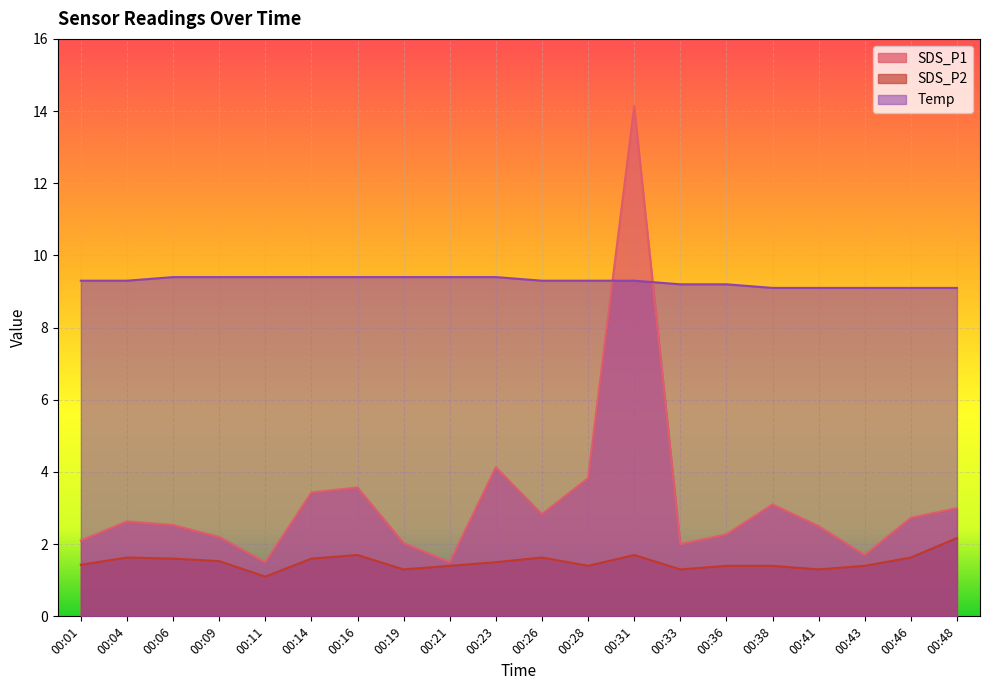

Which series has the largest range (max minus min)?

SDS_P1